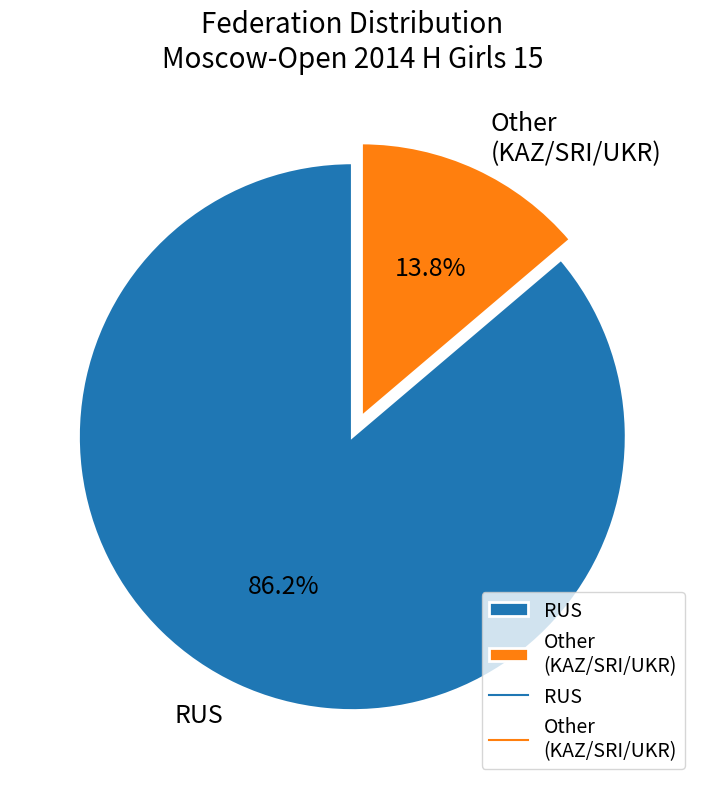

What percentage do Other and RUS together represent?

100.0%